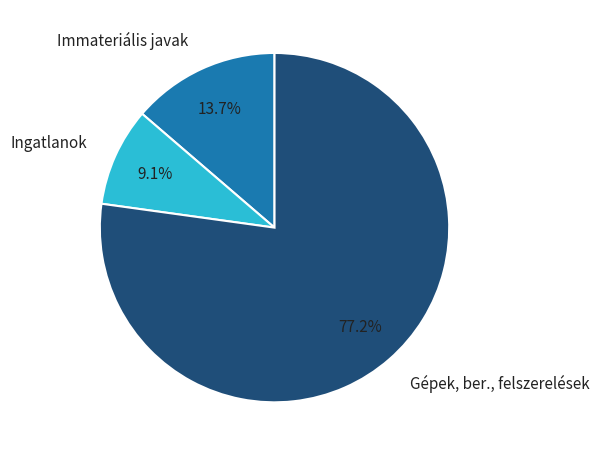

How many segments does this pie chart have?

3